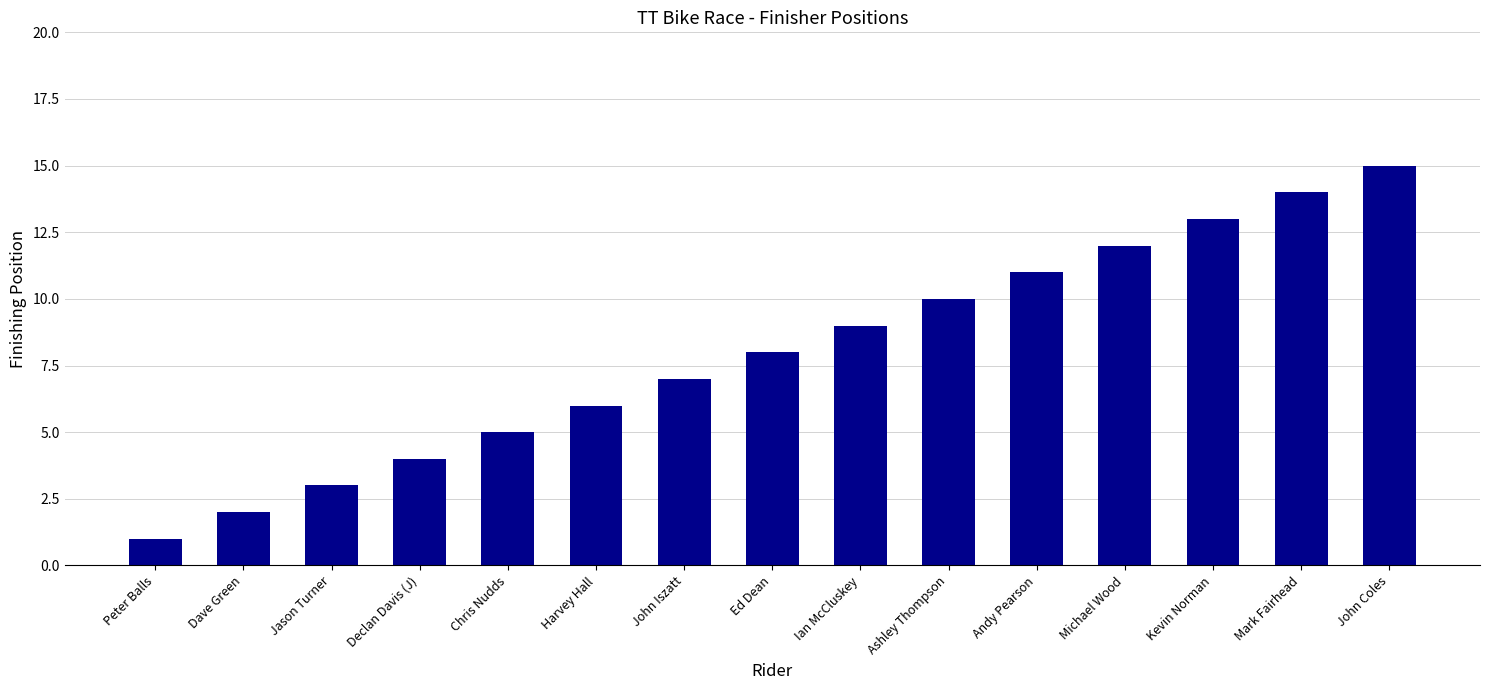

Where is the data nearest to the value 8?

Ed Dean